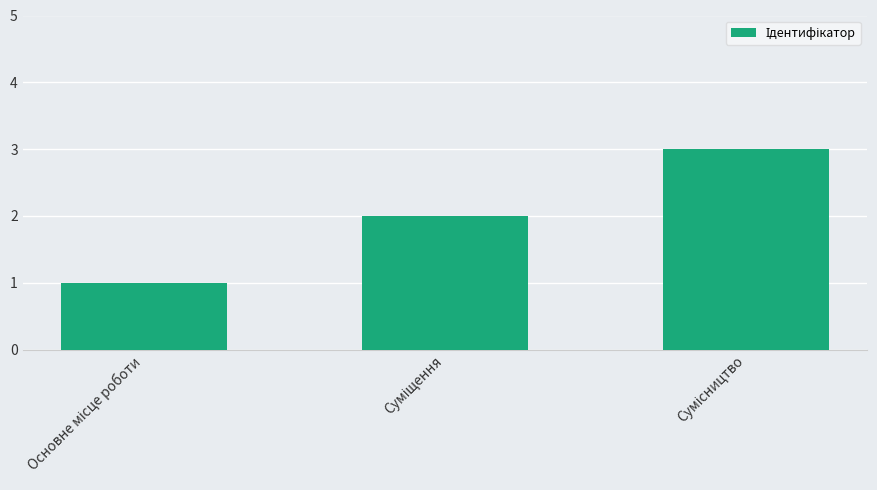

How many data points are less than 2?

1